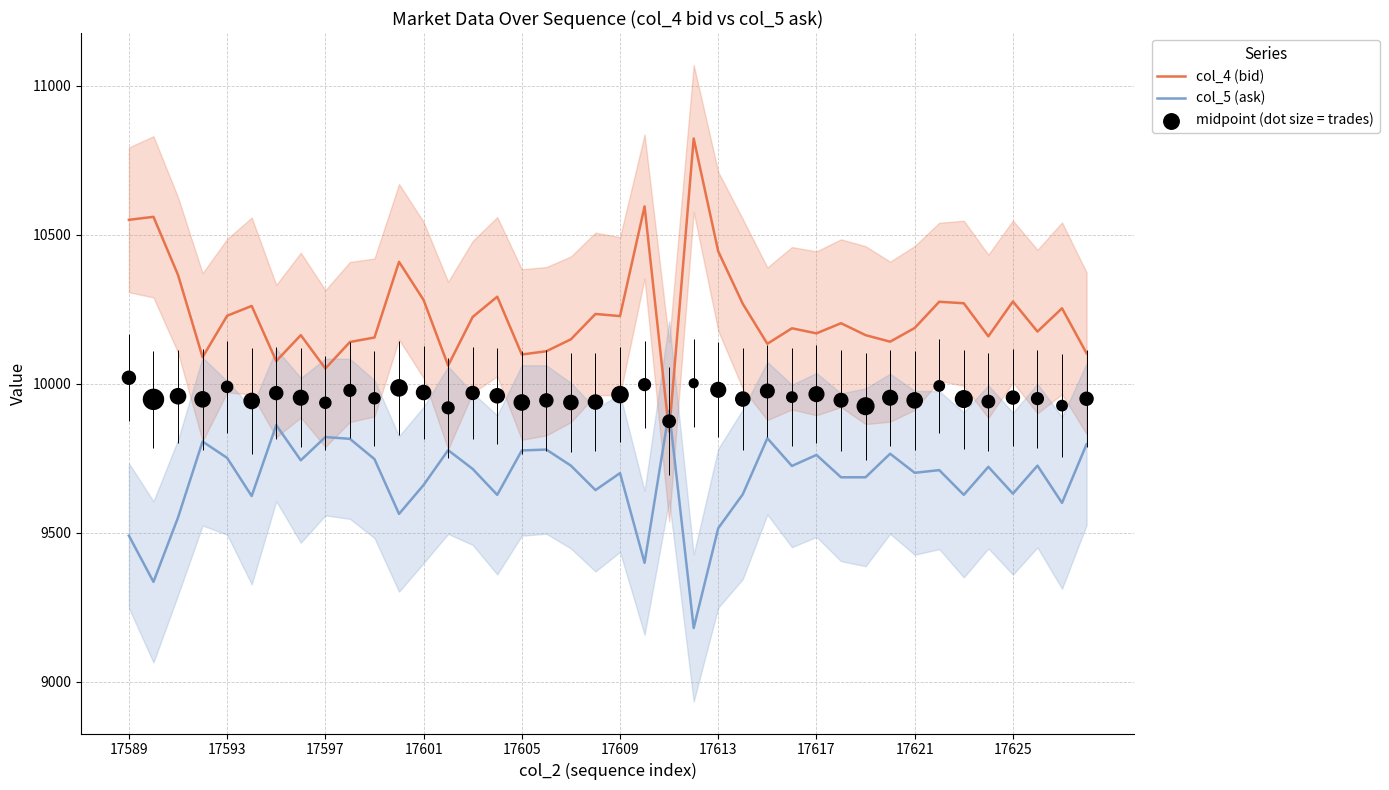

At how many categories does at least one series exceed 9708?

40